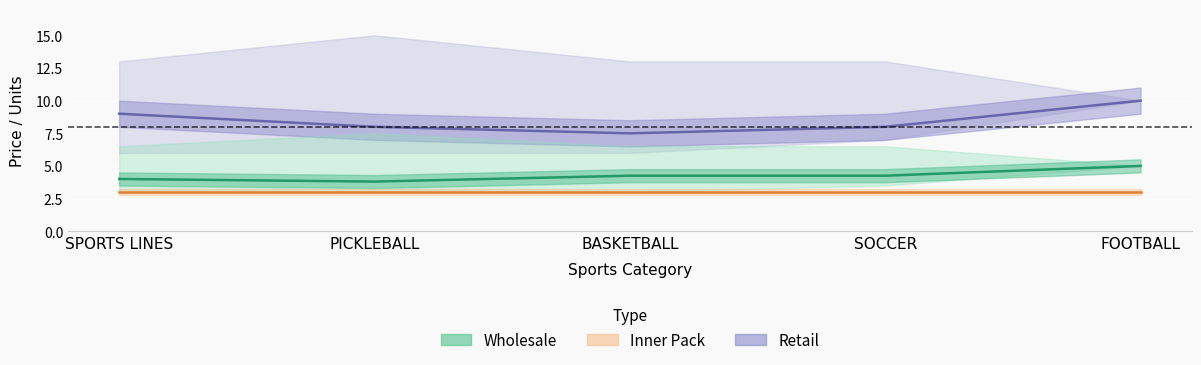

True or false: Wholesale avg and Retail avg cross at least once.

False